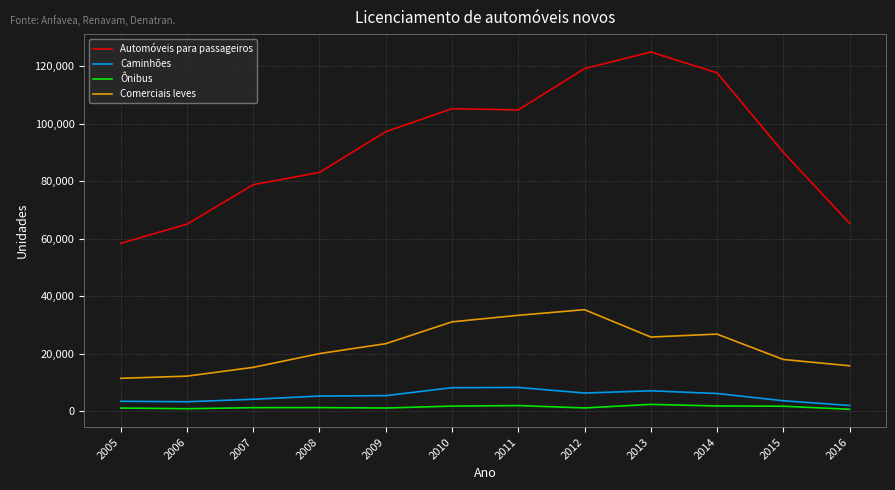

Does the chart display data point markers on the line(s)?

No